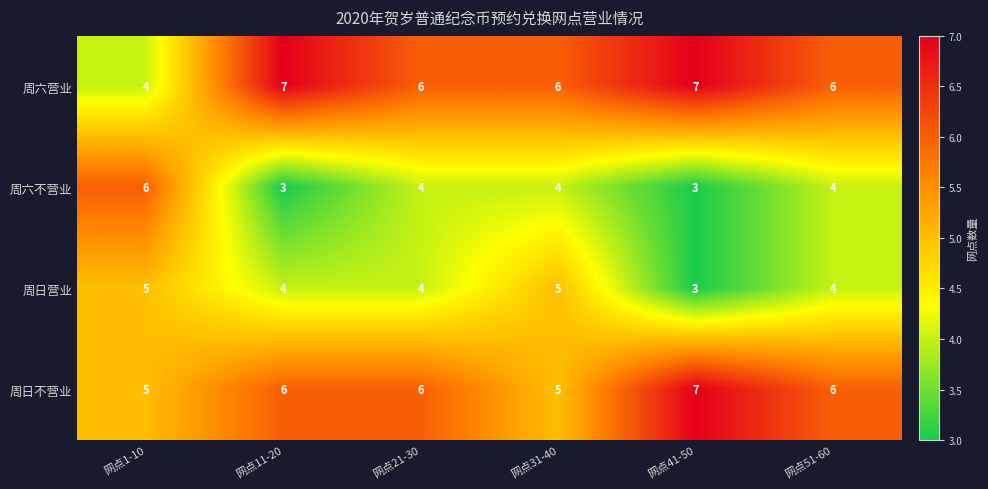

Is the value of 周六营业 at 网点11-20 greater than the value of 周日营业 at 网点51-60?

Yes